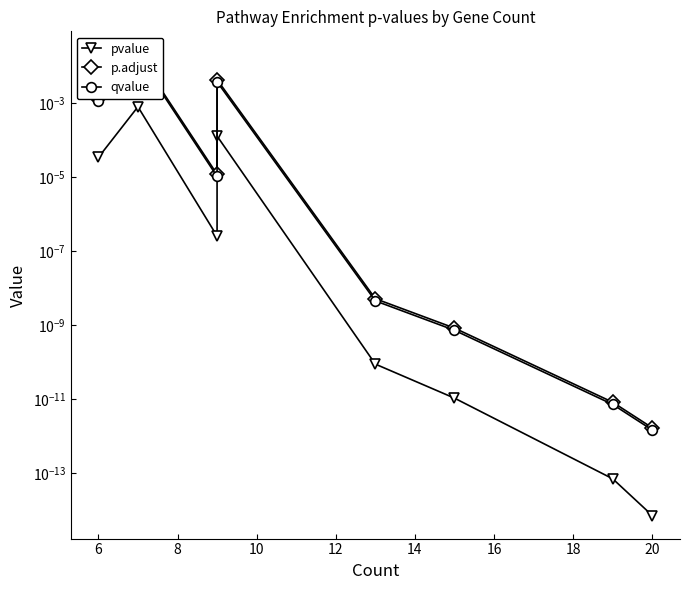

At which category is the sum across all series the highest?

6